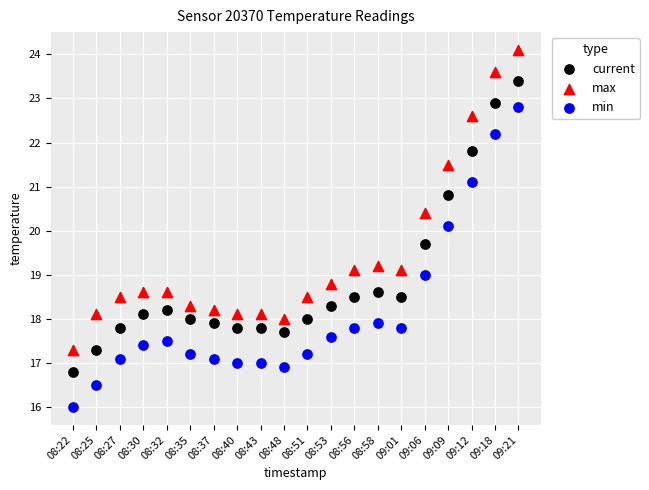

What are all the series names shown in the legend?

current, max, min